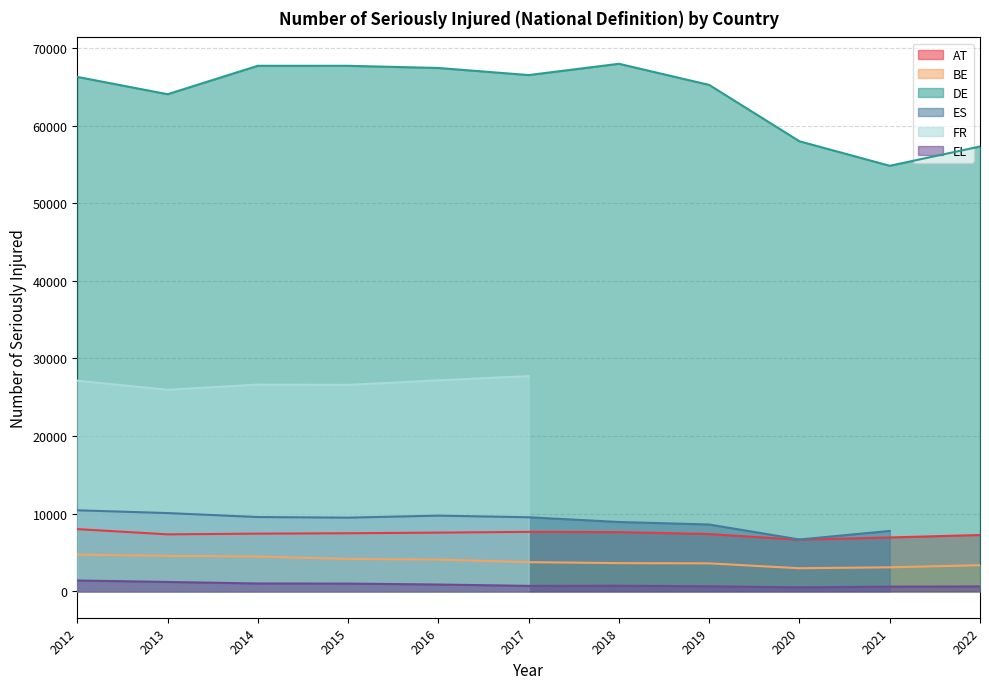

What is the minimum value for DE?

54826